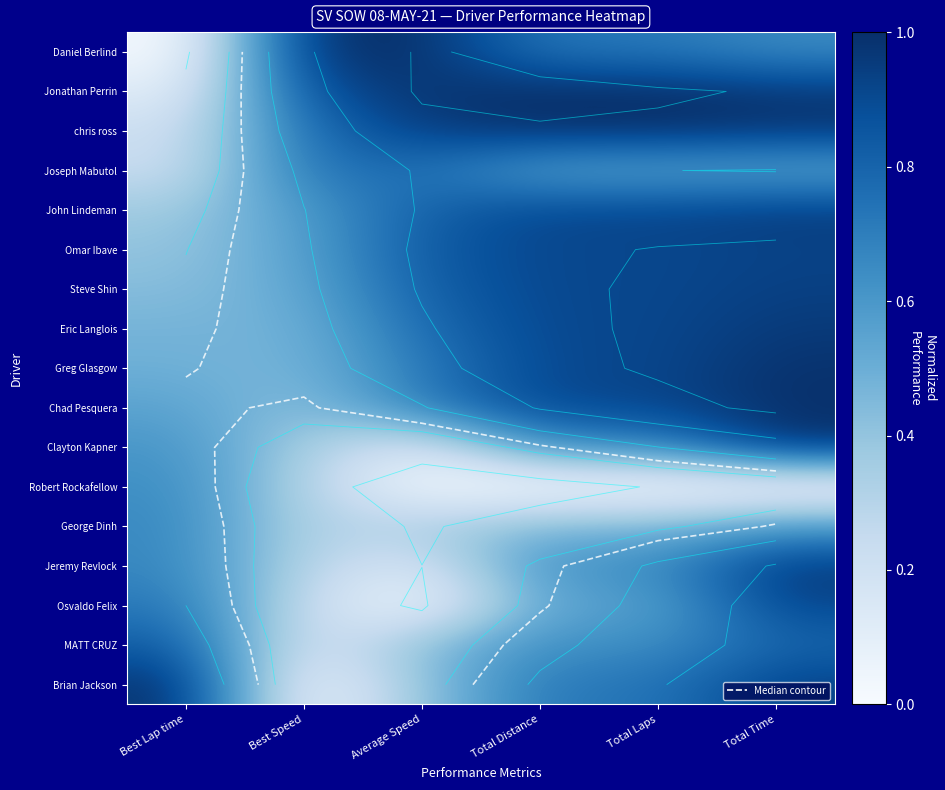

Which series changed the most between Best Speed and Total Time?

Brian Jackson